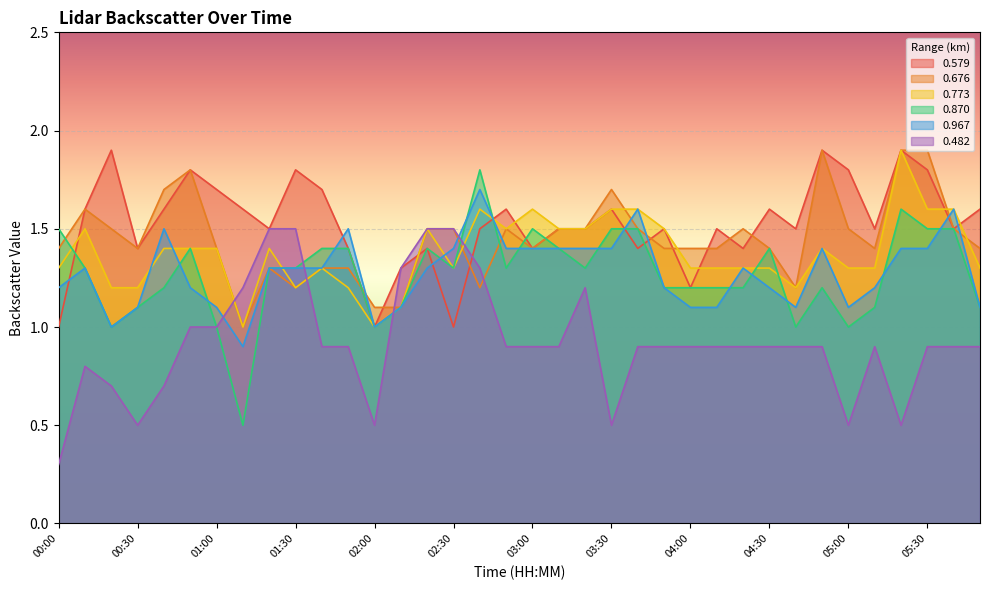

What is the value of the 0.870 point at the 26th from the left?

1.2